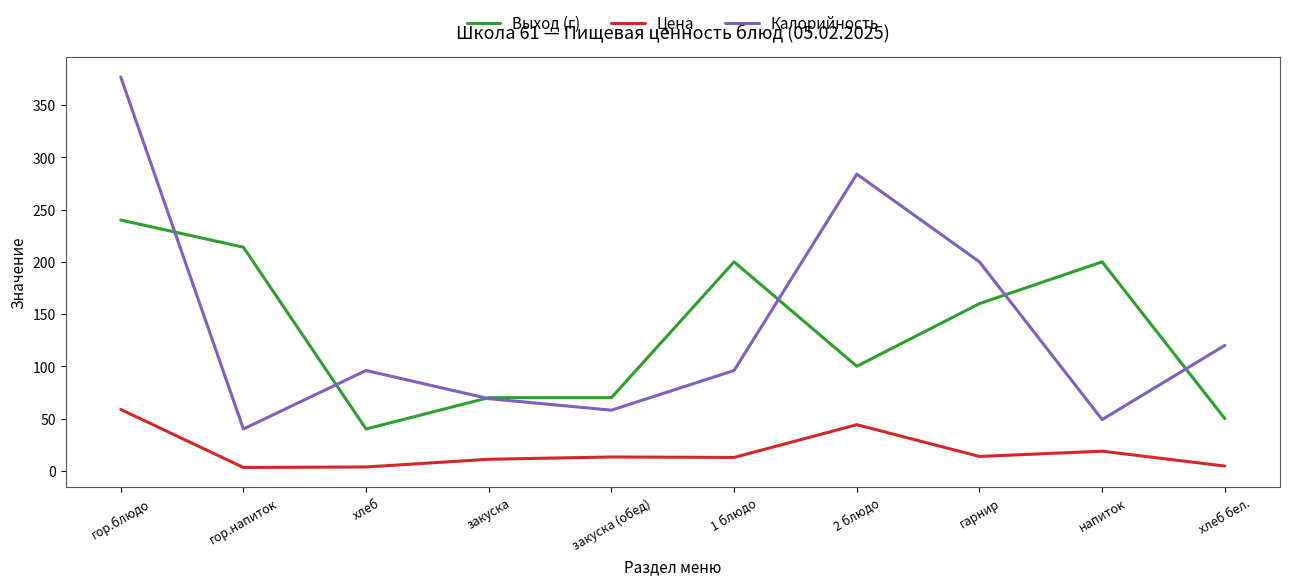

Which series has the widest spread of values?

Калорийность